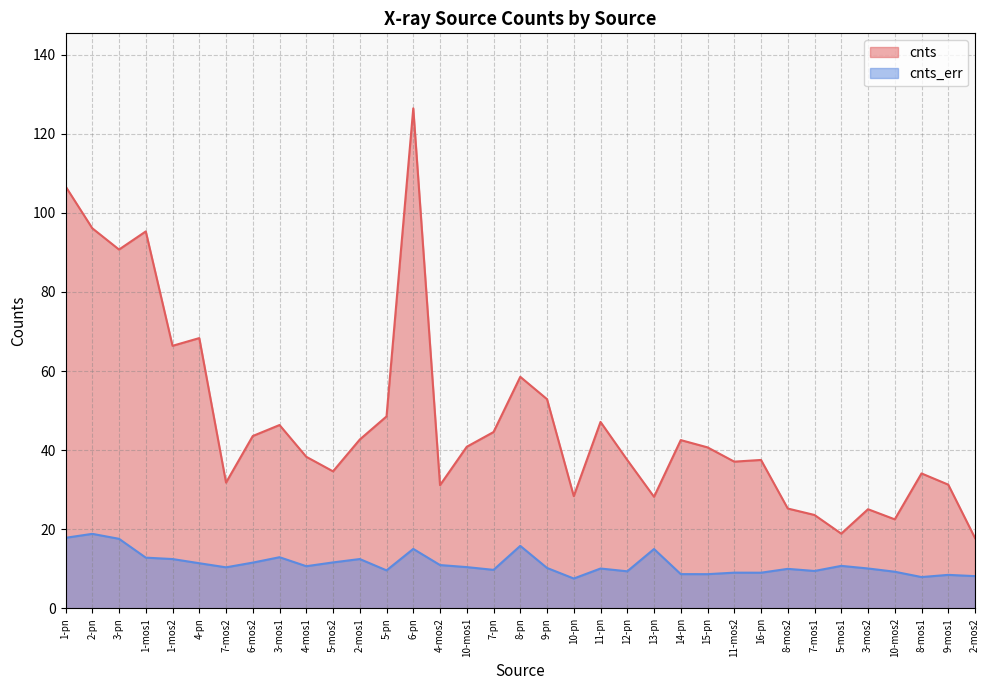

At which category is the sum across all series the highest?

6-pn